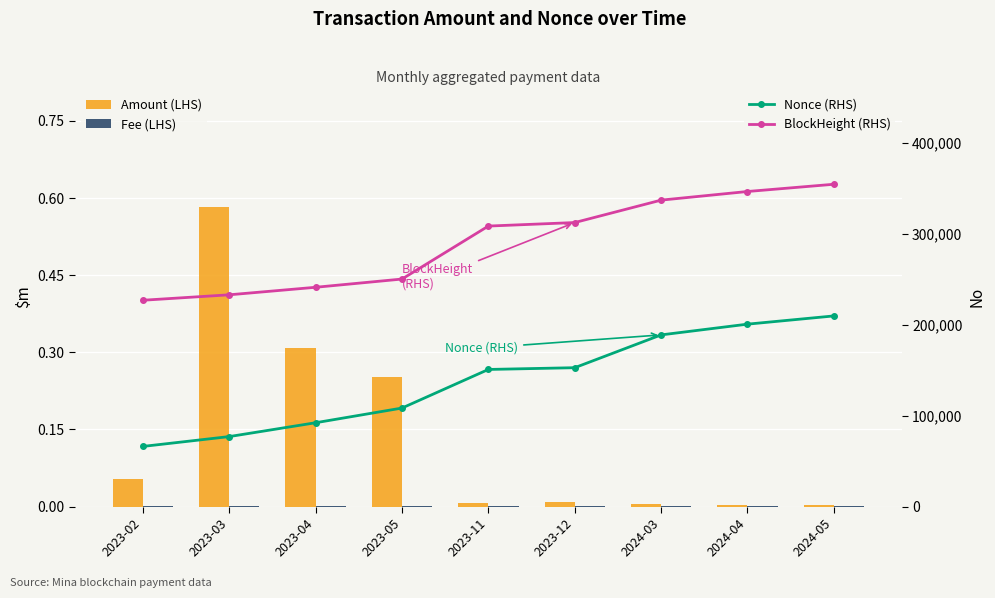

List the labels in order of Nonce (RHS) value, smallest first.

2023-02, 2023-03, 2023-04, 2023-05, 2023-11, 2023-12, 2024-03, 2024-04, 2024-05